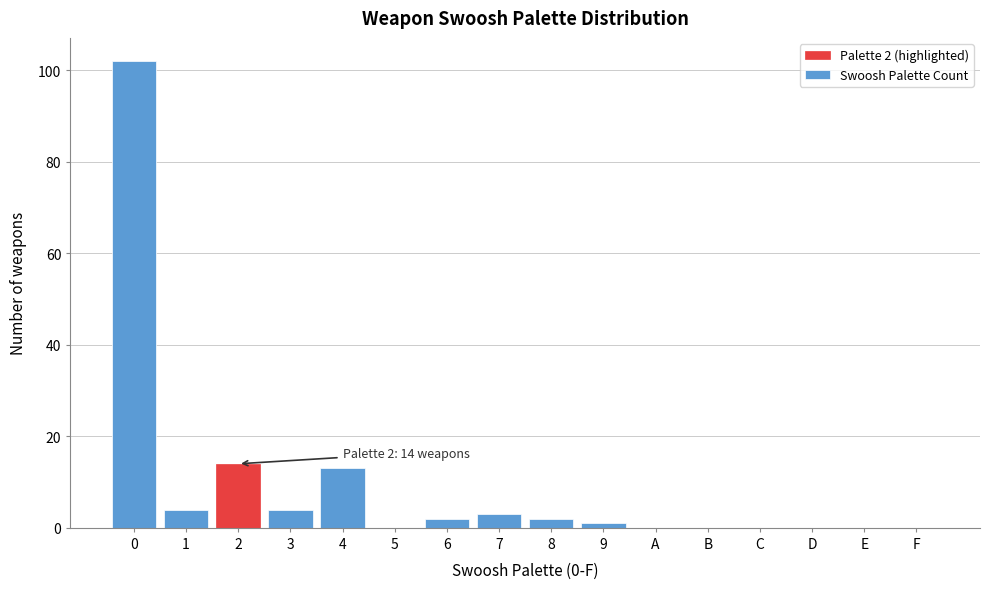

Reading right to left, what are all the values shown in this chart?

F=0	E=0	D=0	C=0	B=0	A=0	9=1	8=2	7=3	6=2	5=0	4=13	3=4	2=14	1=4	0=102